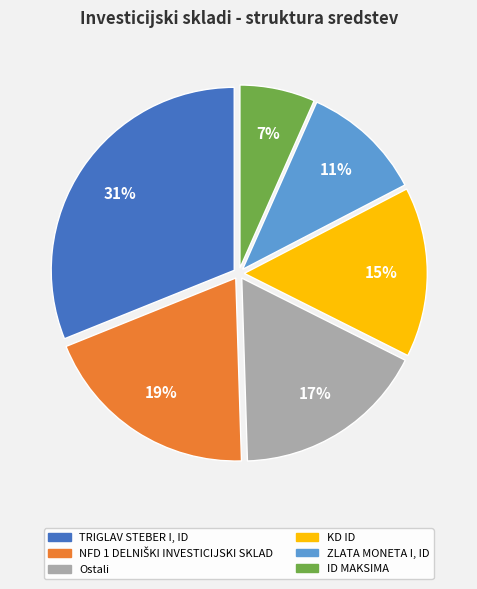

Which slice is the largest?

TRIGLAV STEBER I, ID